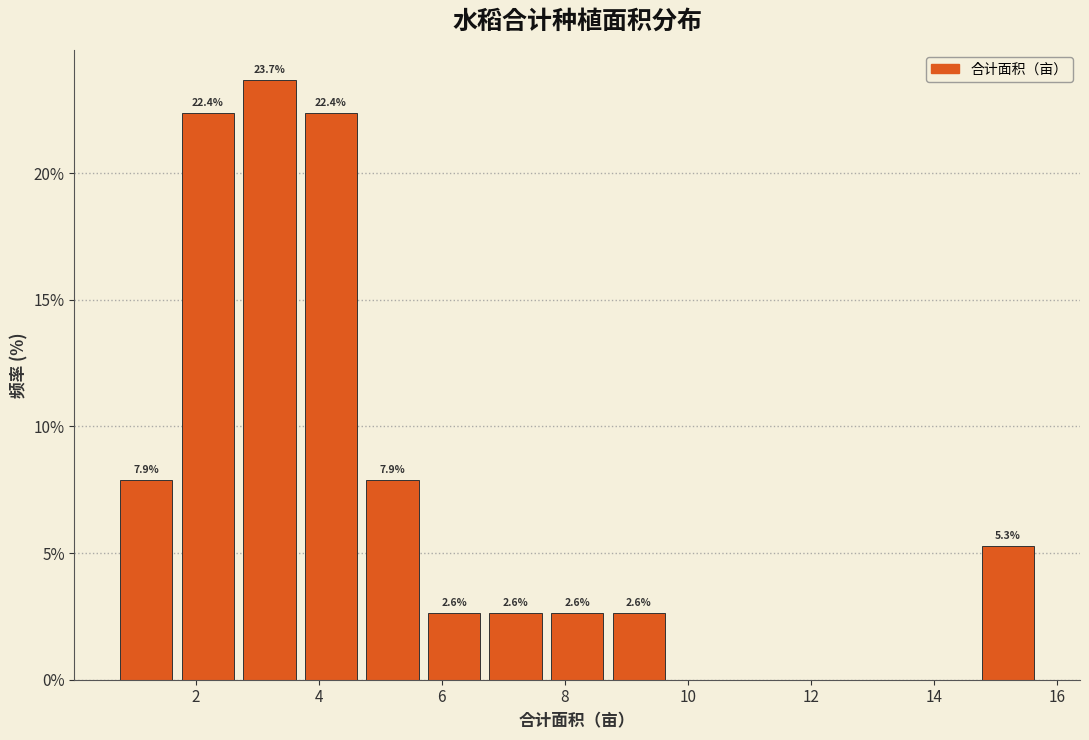

Which range on the x-axis has the tallest bar?

2.7 to 3.7